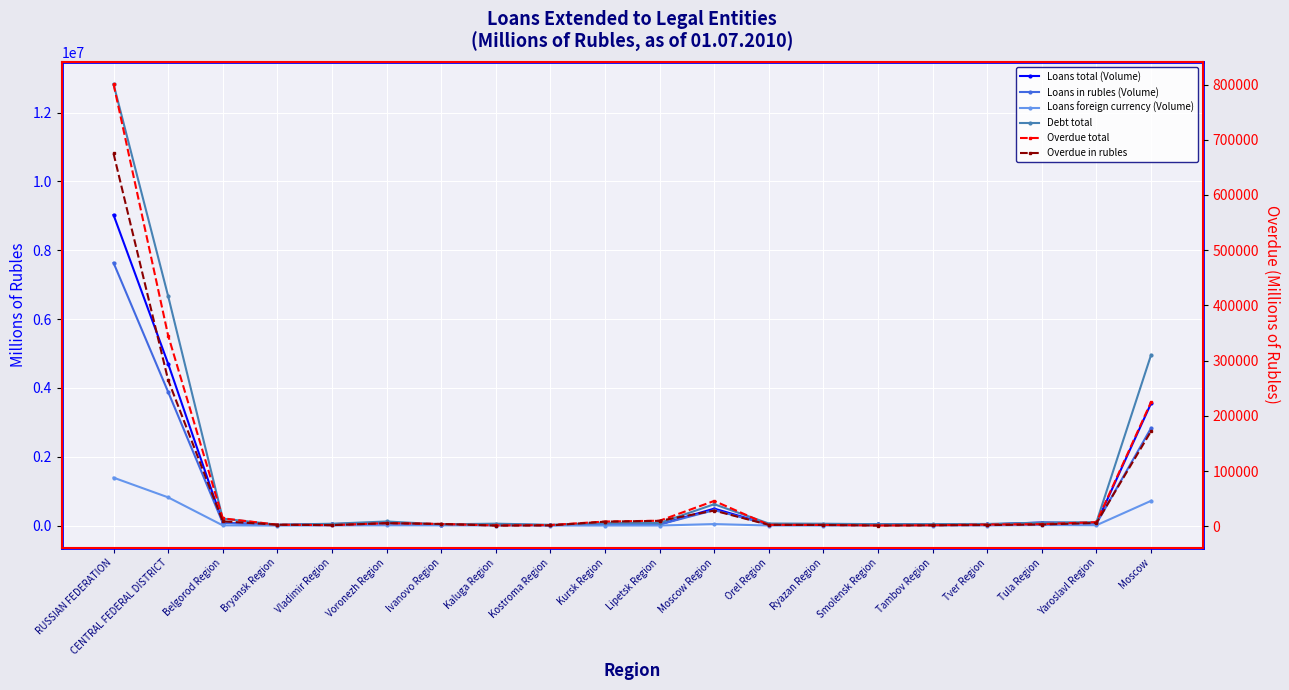

At which category is the sum across all series the highest?

RUSSIAN FEDERATION